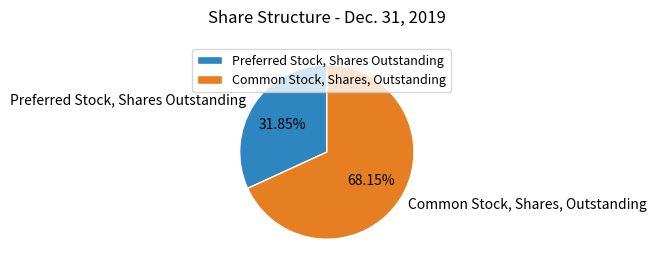

To the nearest percent, what is the difference between the largest and smallest slice percentages?

36%